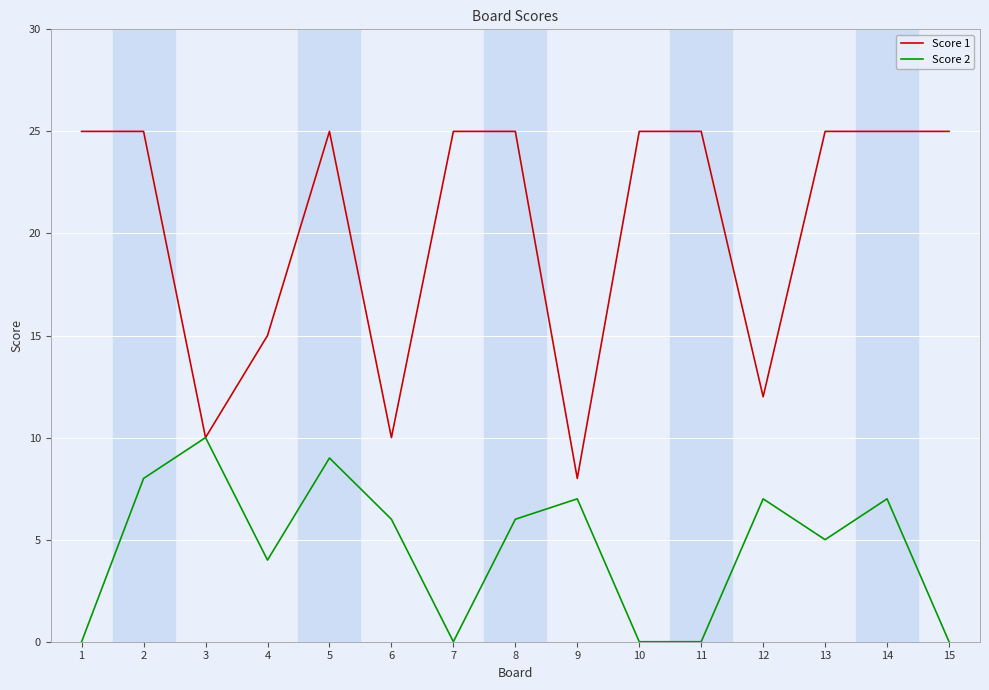

What is the total value across all series at 13?

30